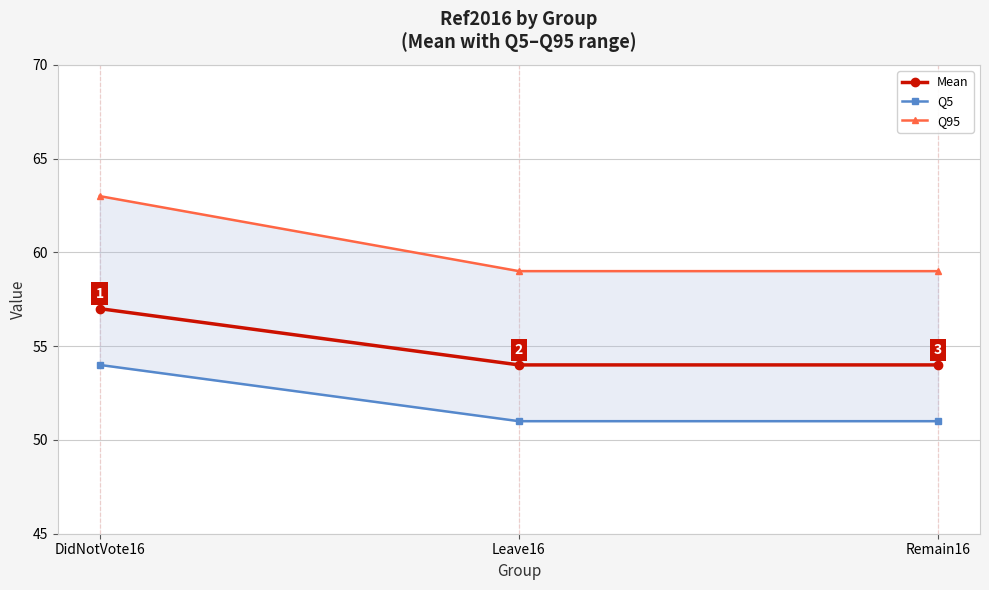

Where is Mean nearest to the value 55?

Leave16